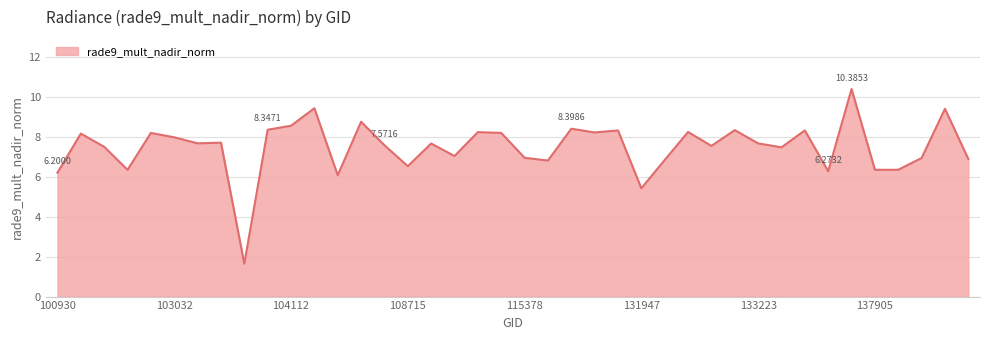

What is the difference between the maximum and minimum values?

8.7